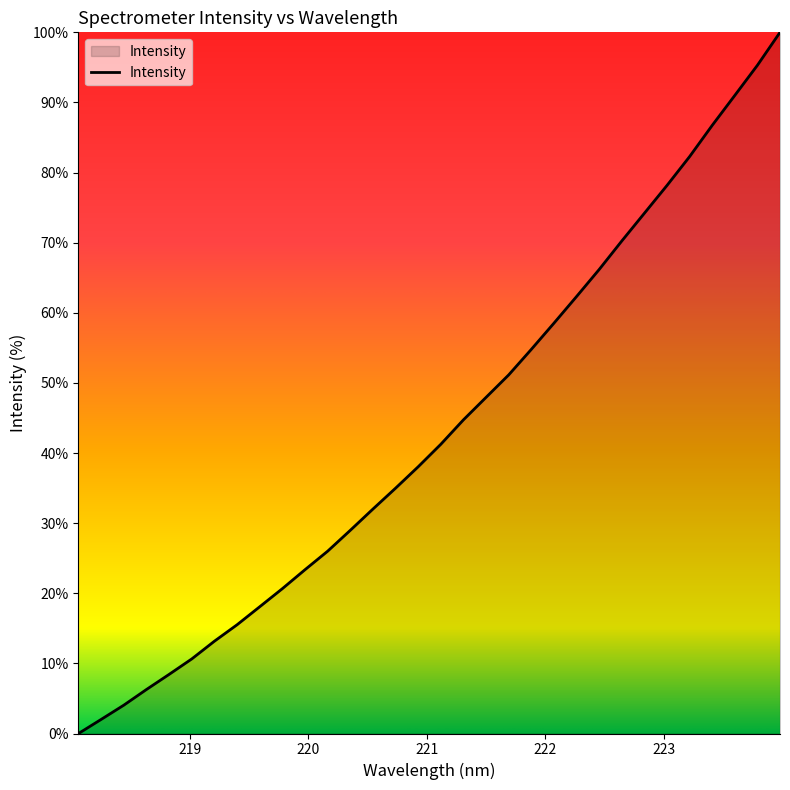

Does the chart display data point markers on the line(s)?

No